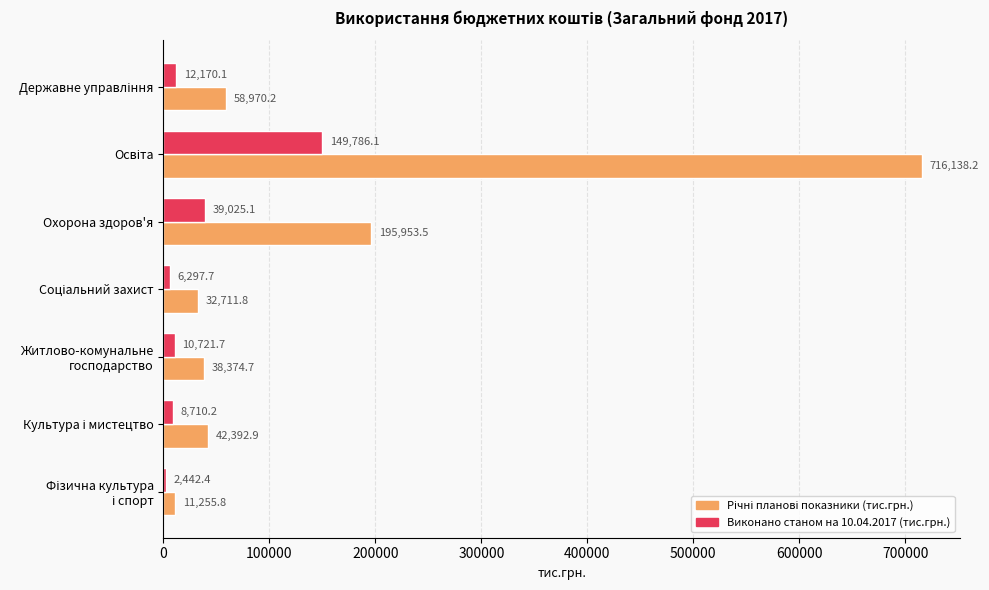

What is the sum of all Виконано станом на 10.04.2017 (тис.грн.) values?

229153.3